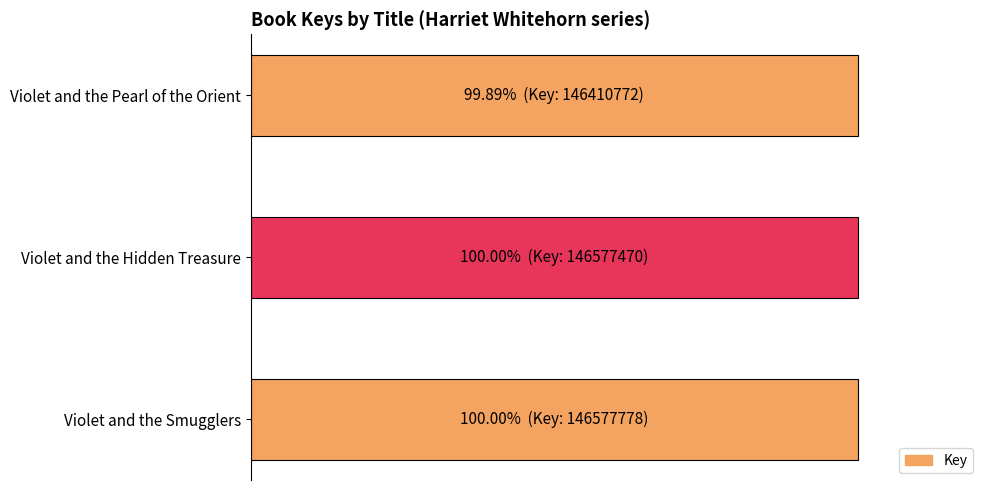

Does the chart contain any negative values?

No